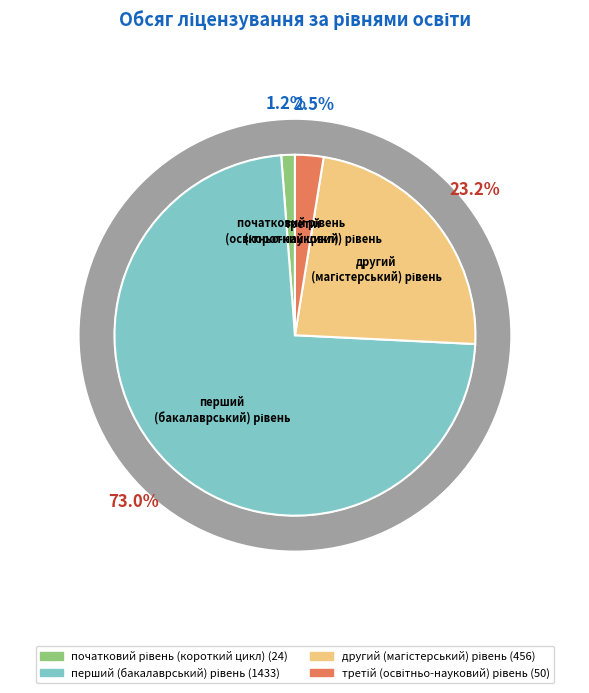

Between початковий рівень
(короткий цикл) and третій
(освітньо-науковий) рівень, which is larger?

третій
(освітньо-науковий) рівень